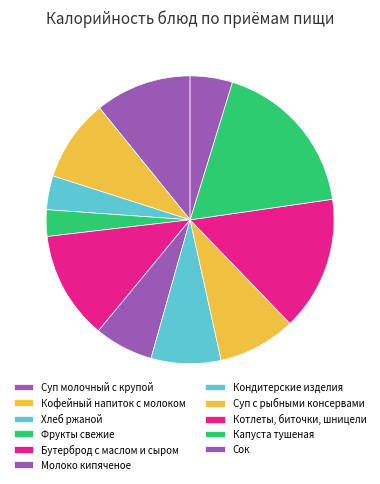

How much of the chart is everything except Котлеты, биточки, шницели?

84.9%